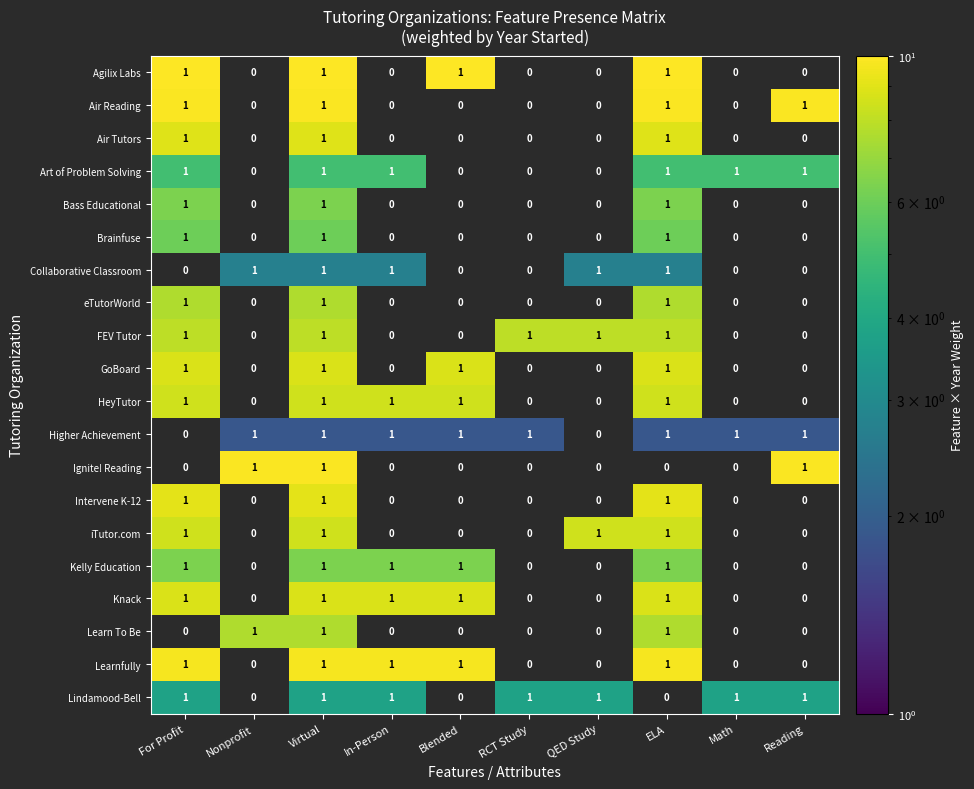

The value of Art of Problem Solving at For Profit is 1. True or false?

True